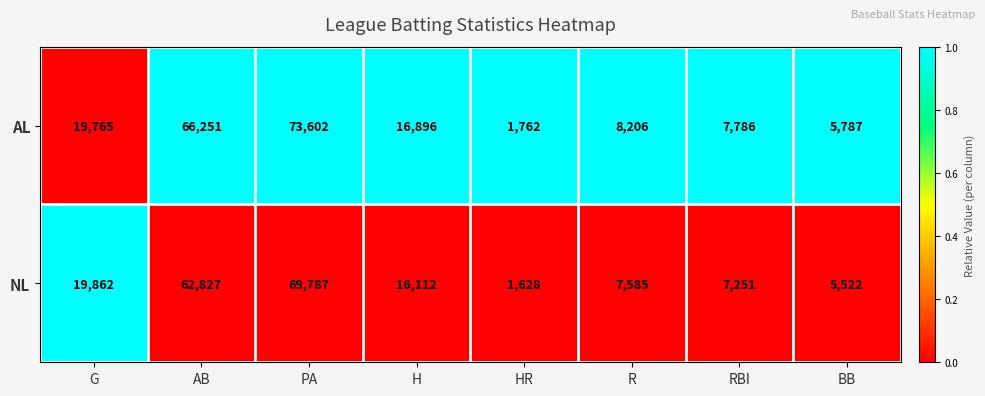

Is the value of AL at PA greater than the value of NL at PA?

Yes